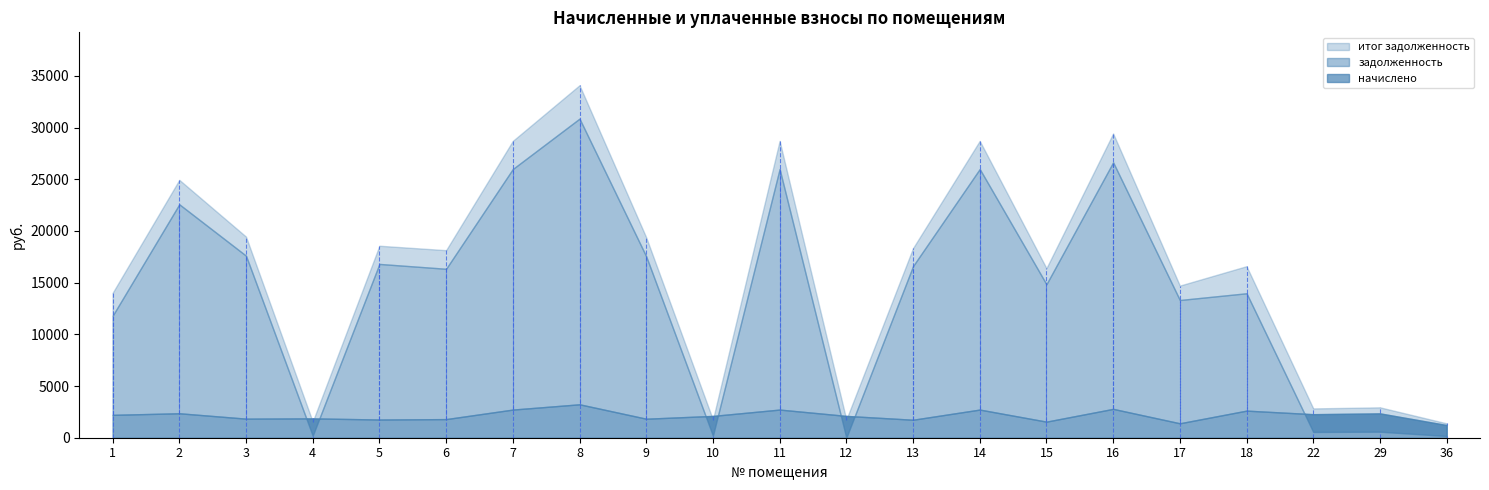

What is the difference between the maximum and minimum values in the итог задолженность series?

32700.7